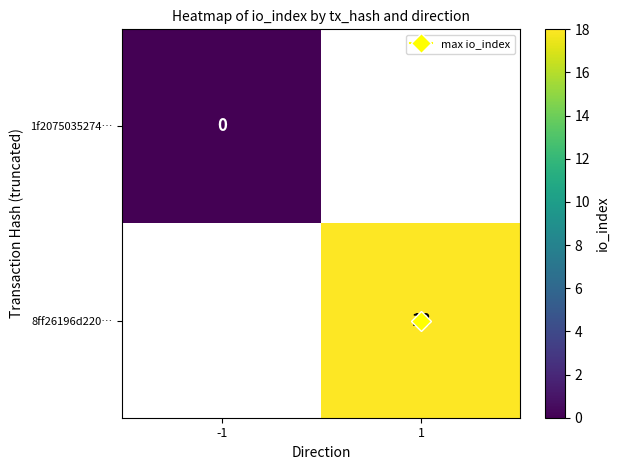

Which has a higher value, -1 or 1?

1